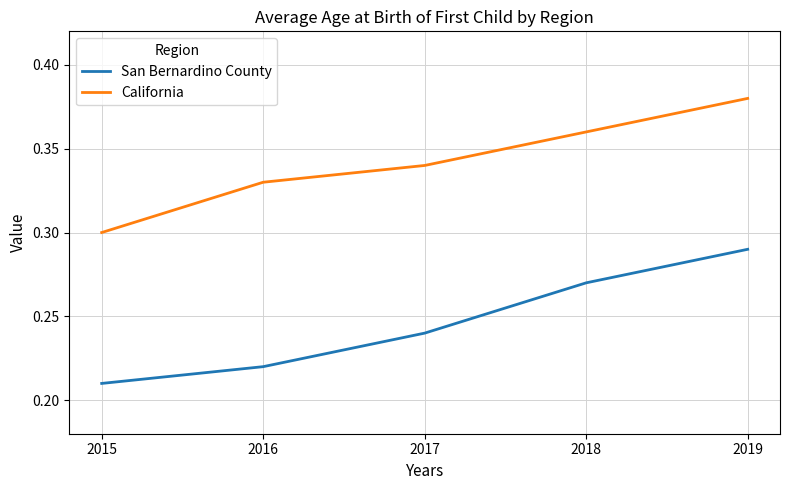

Which series has the largest total across all categories?

California